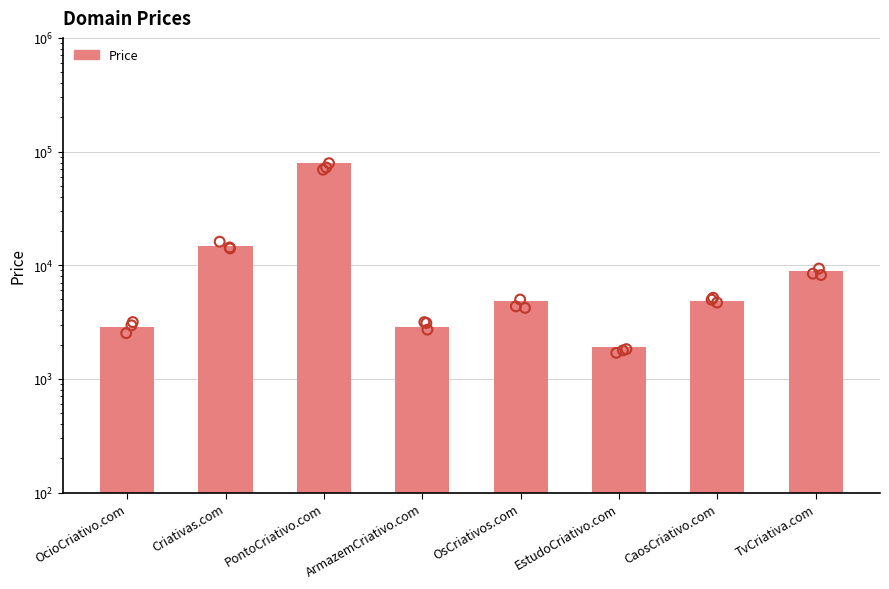

Which has a higher value, ArmazemCriativo.com or EstudoCriativo.com?

ArmazemCriativo.com